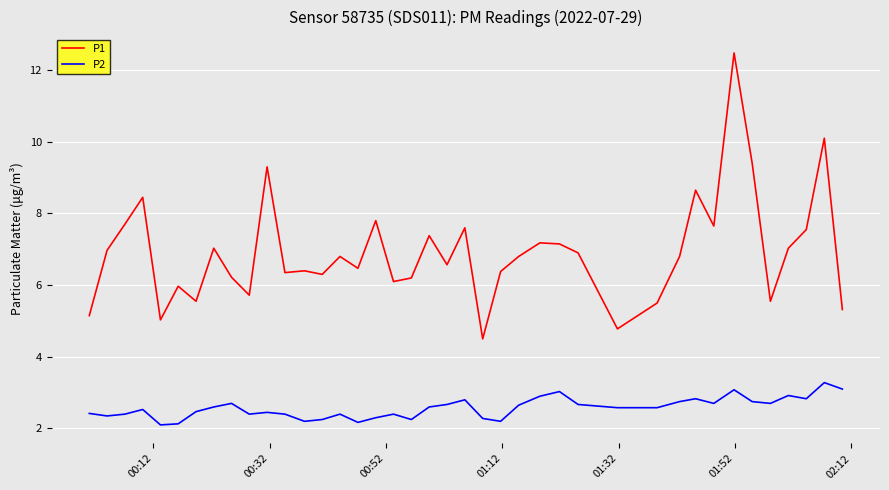

What is the difference between the second highest and second lowest values in the P1 series?

5.3